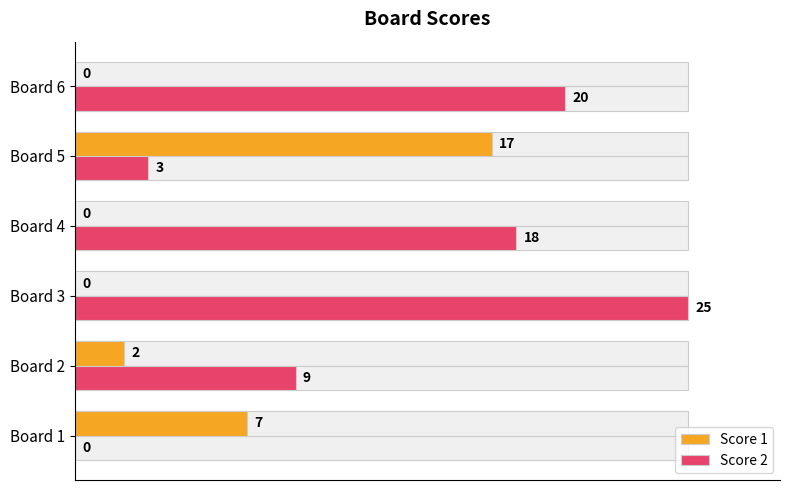

Which series changed the most between 15 and 20?

Score 1